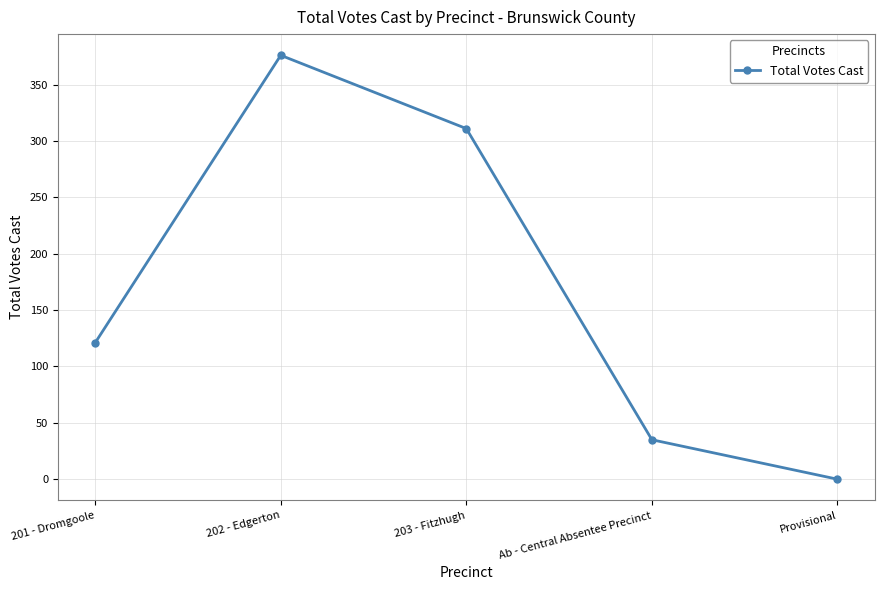

True or false: there are more than 2 points higher than both neighbors.

False